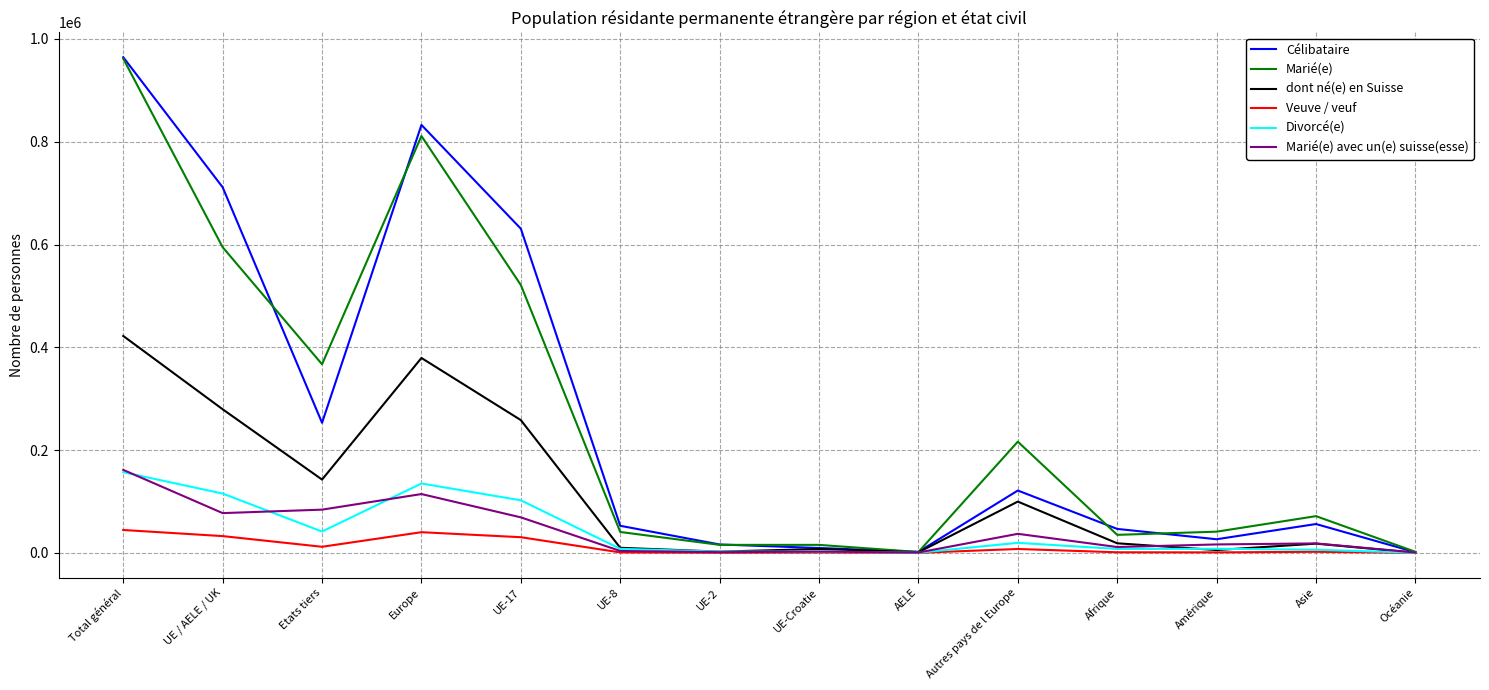

Where is dont né(e) en Suisse nearest to the value 211168?

UE-17